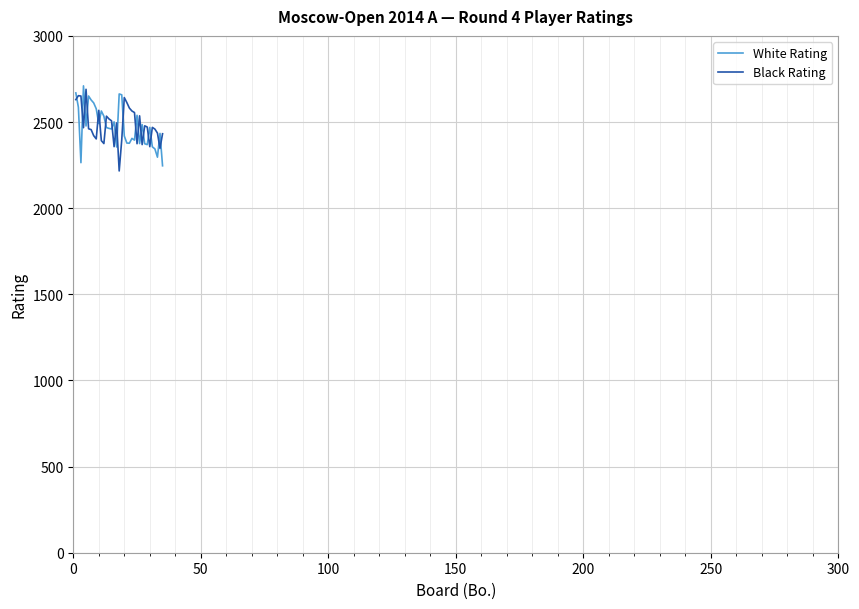

What is the difference between the maximum and minimum values in the White Rating series?

464